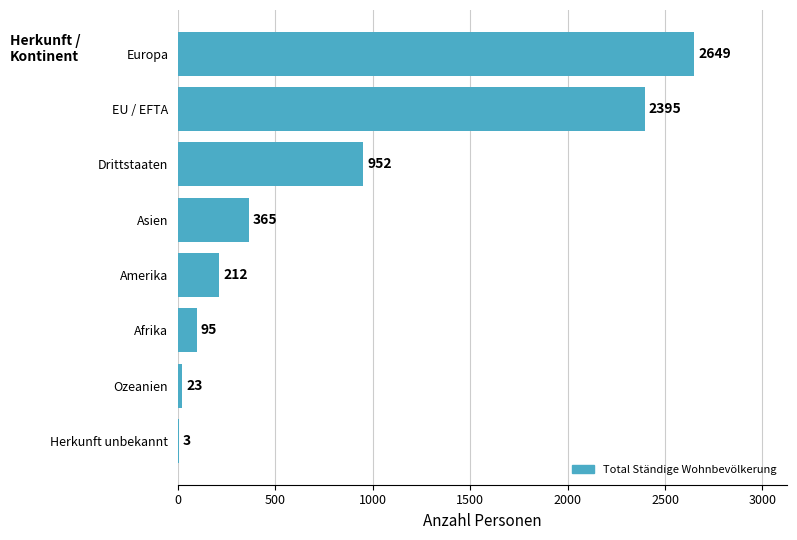

Reading bottom to top, extract all data points from this chart.

Herkunft unbekannt=3	Ozeanien=23	Afrika=95	Amerika=212	Asien=365	Drittstaaten=952	EU / EFTA=2395	Europa=2649